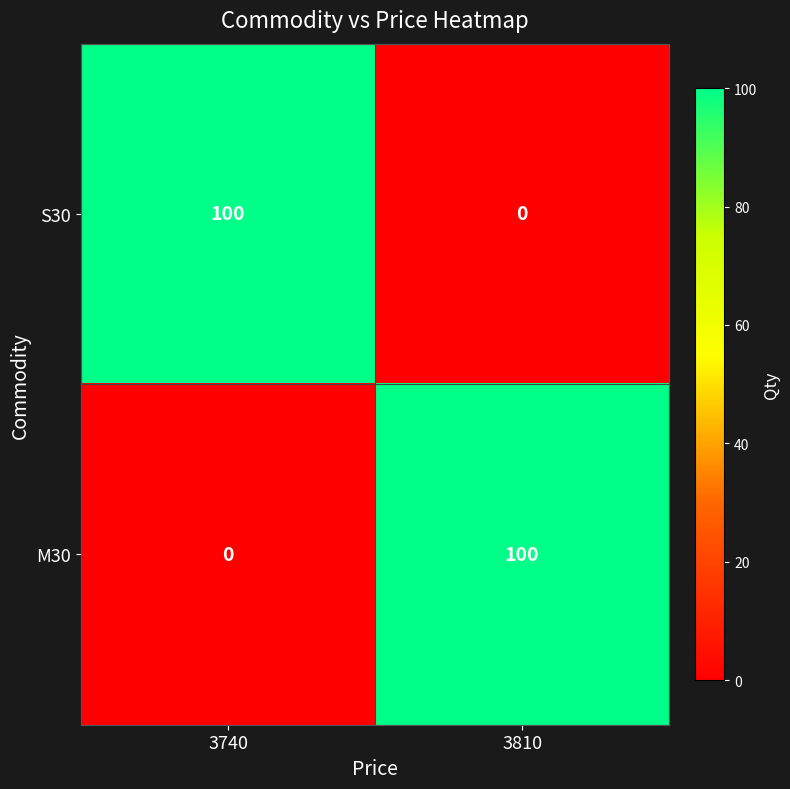

Reading left to right, transcribe all the data shown in this chart.

S30: 3740=100	3810=0
M30: 3740=0	3810=100